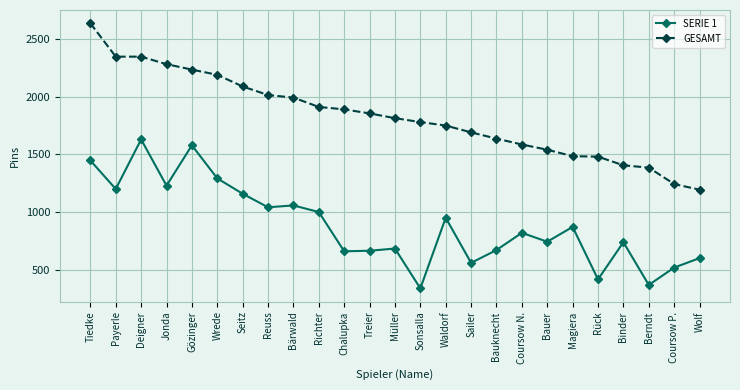

What is the label of the 7th point from the left?

Seitz